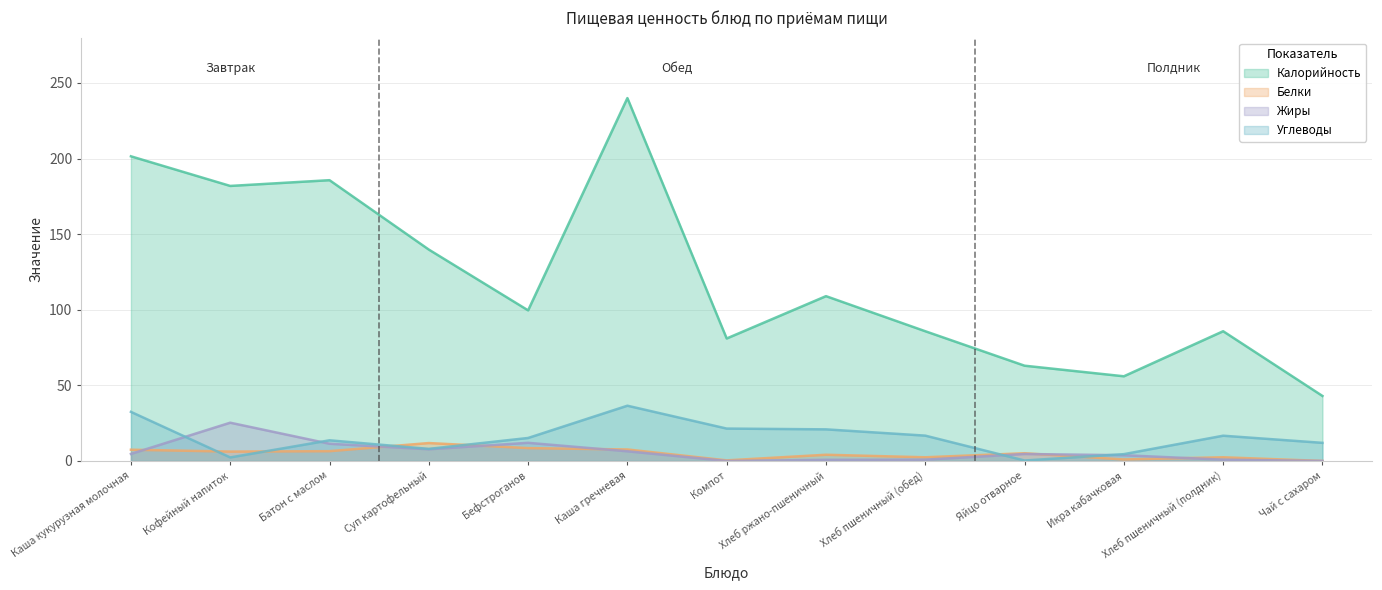

Where does the Жиры series first go above 4?

Каша кукурузная молочная